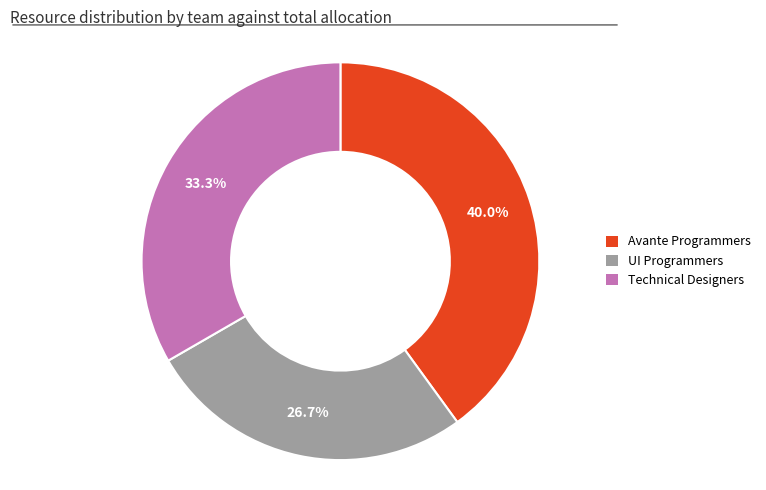

What is the total percentage of Avante Programmers and Technical Designers?

73.3%